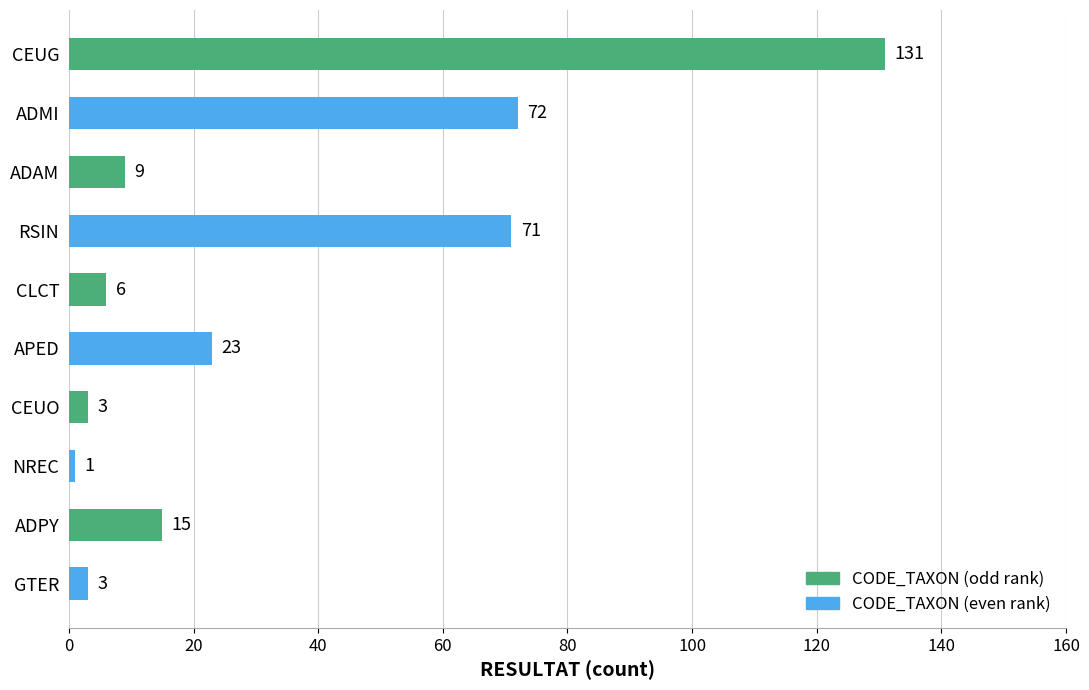

What is the greatest value displayed?

131